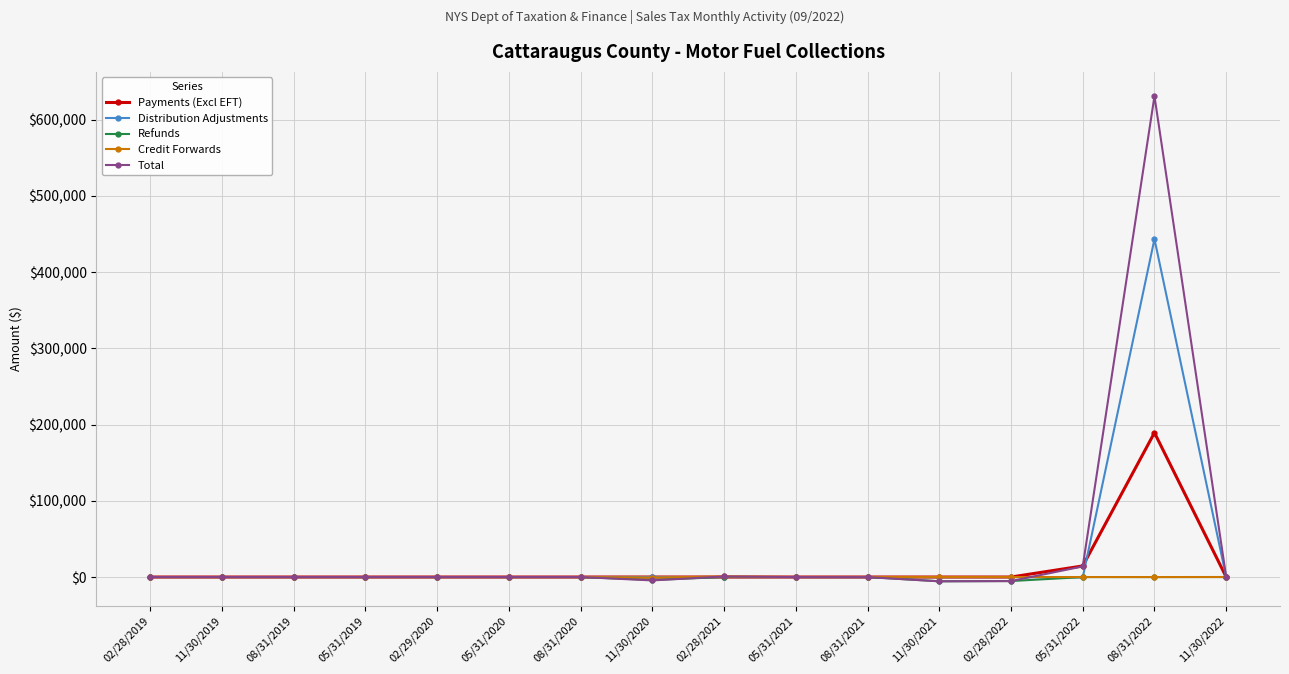

The value of Credit Forwards at 08/31/2021 is 0.0. True or false?

True